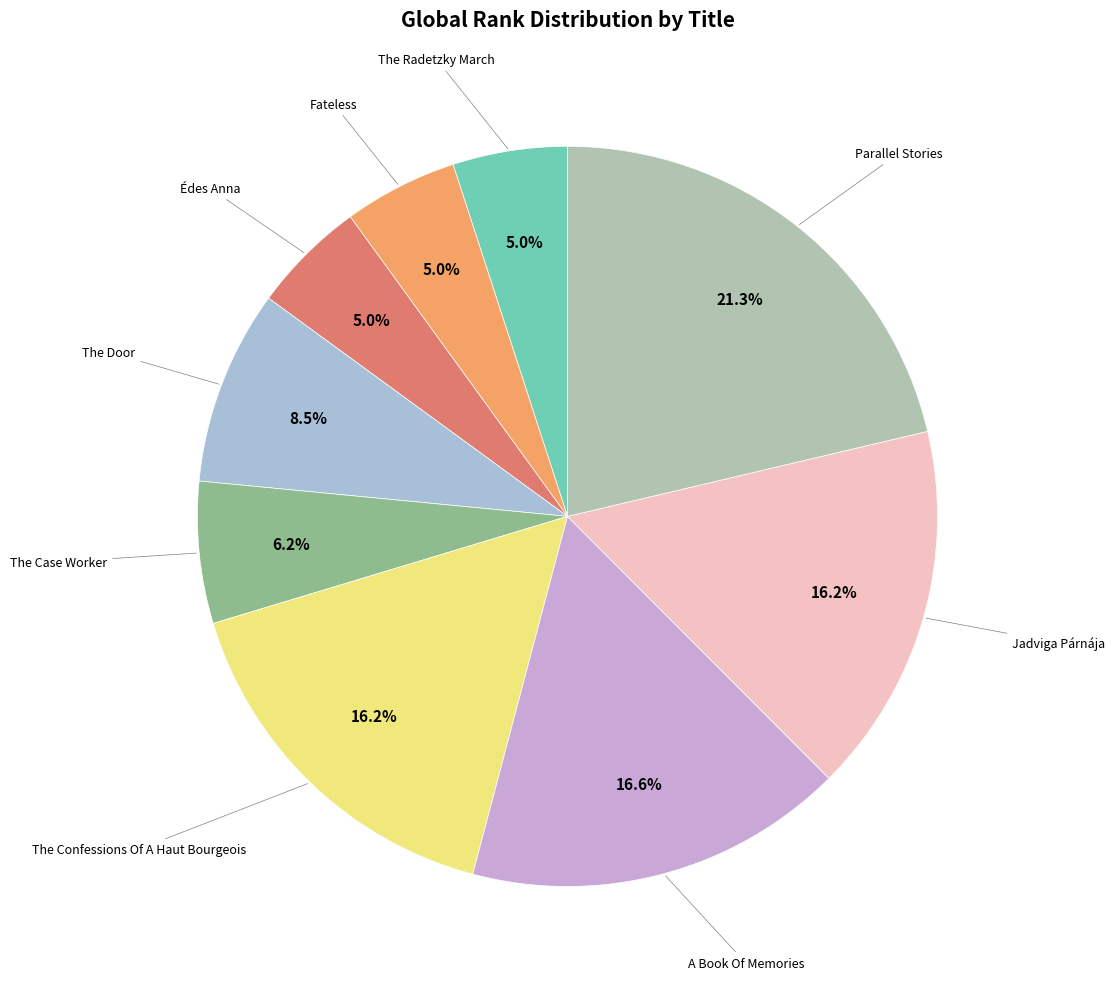

How many segments does this pie chart have?

9